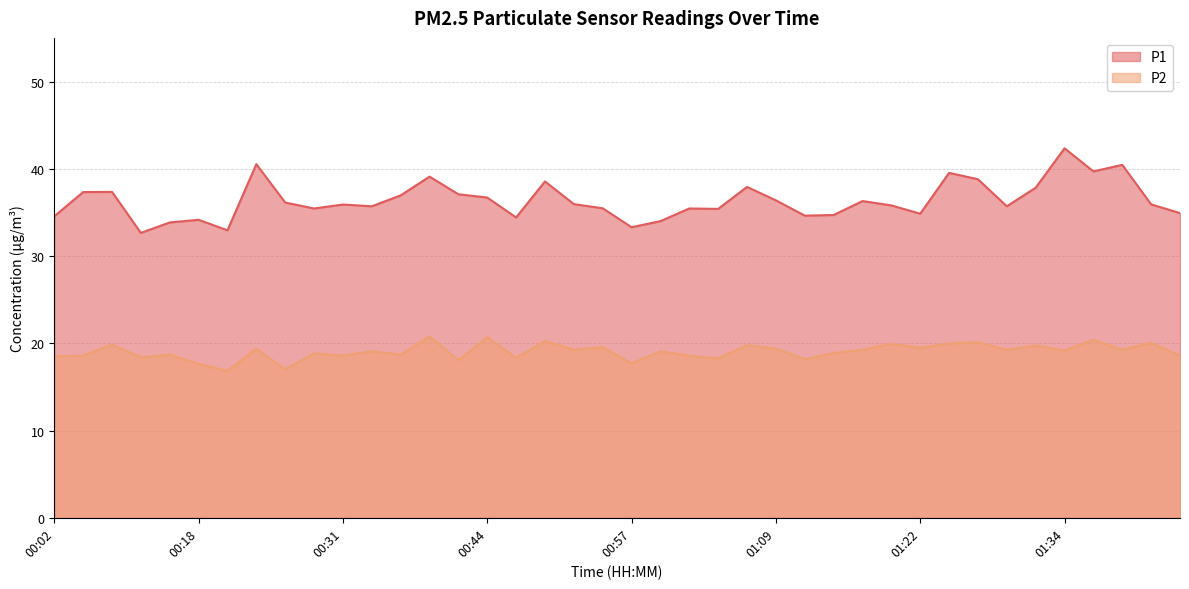

What is the label of the 32nd point from the right?

00:26